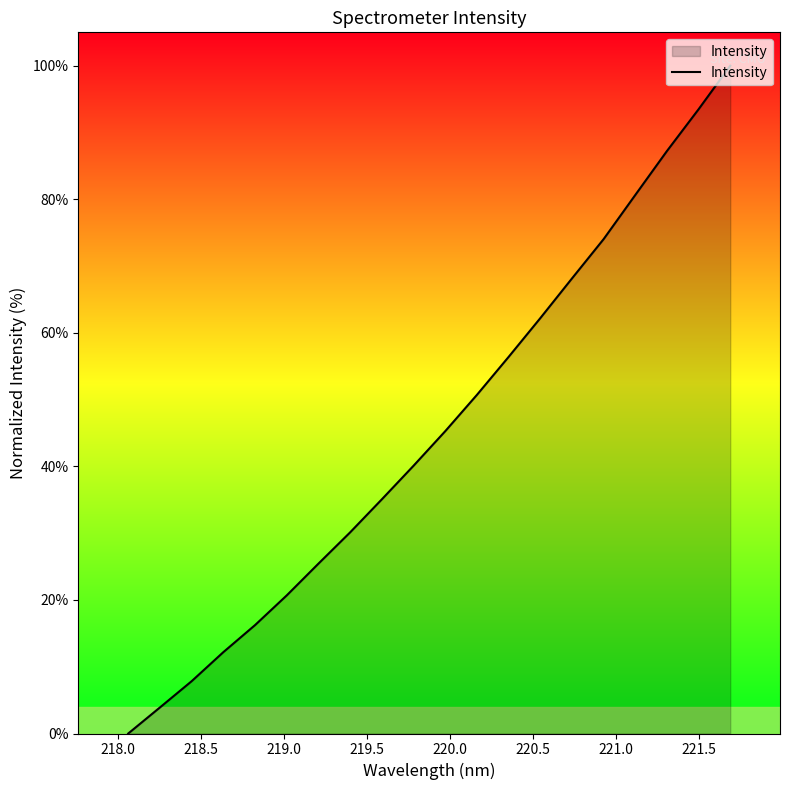

How many values are below 45?

10